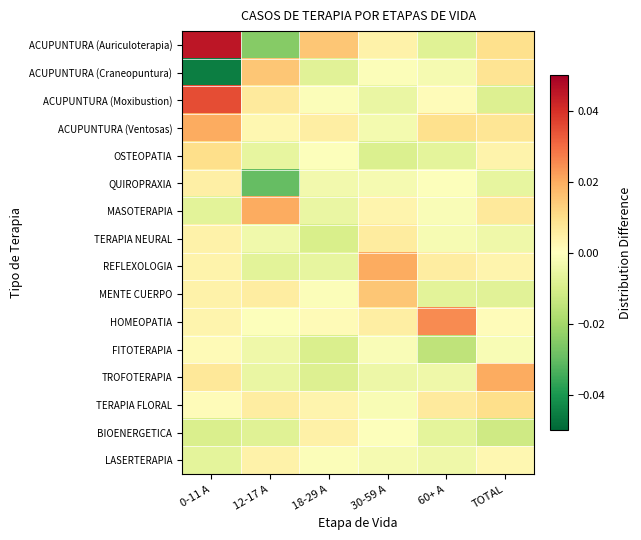

At which category is the sum across all series the highest?

0-11 A